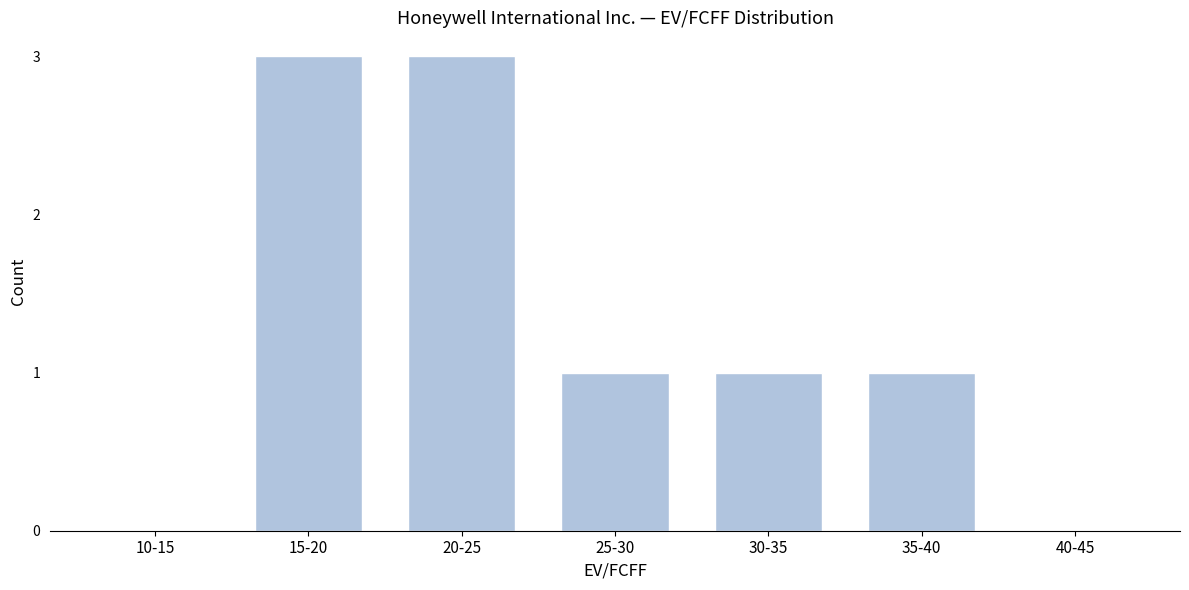

Reading right to left, what are all the values shown in this chart?

40-45=0	35-40=1	30-35=1	25-30=1	20-25=3	15-20=3	10-15=0